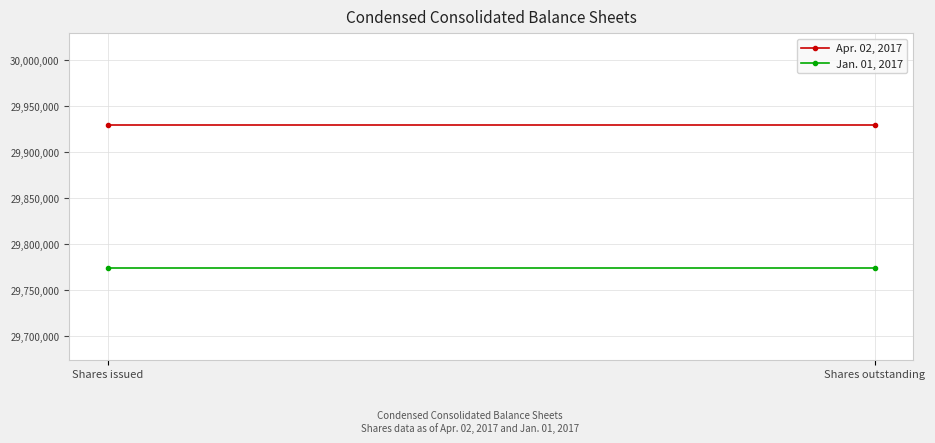

Rank the series at Shares issued from highest to lowest value.

Apr. 02, 2017, Jan. 01, 2017